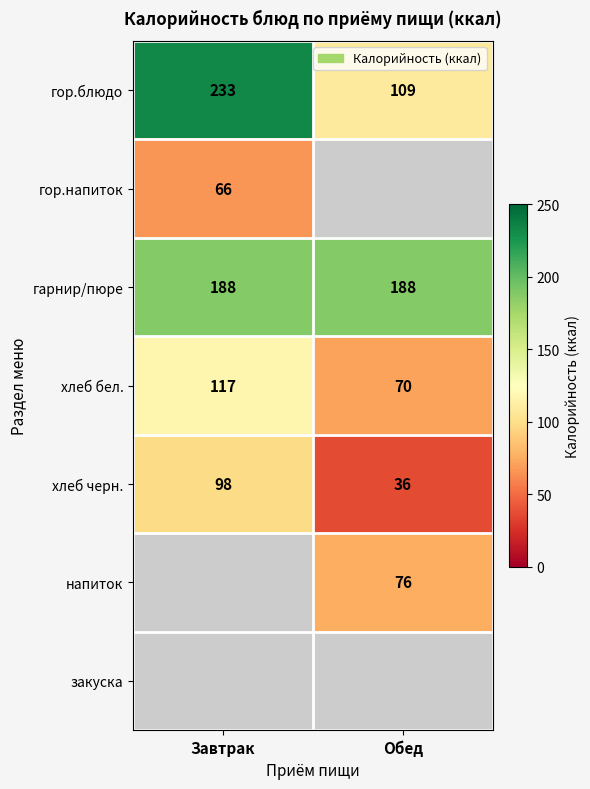

What is the approximate value of хлеб черн. at Обед, to the nearest 5?

35